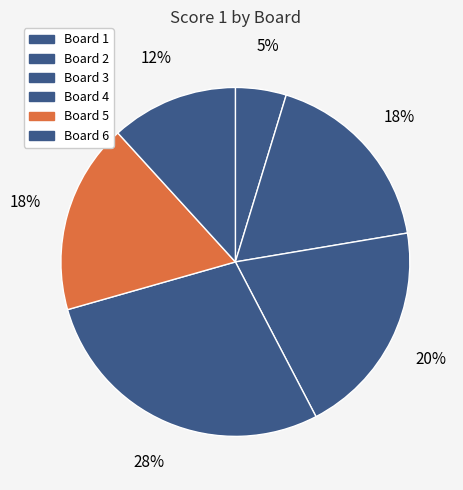

Is Board 2 the majority of the pie?

No